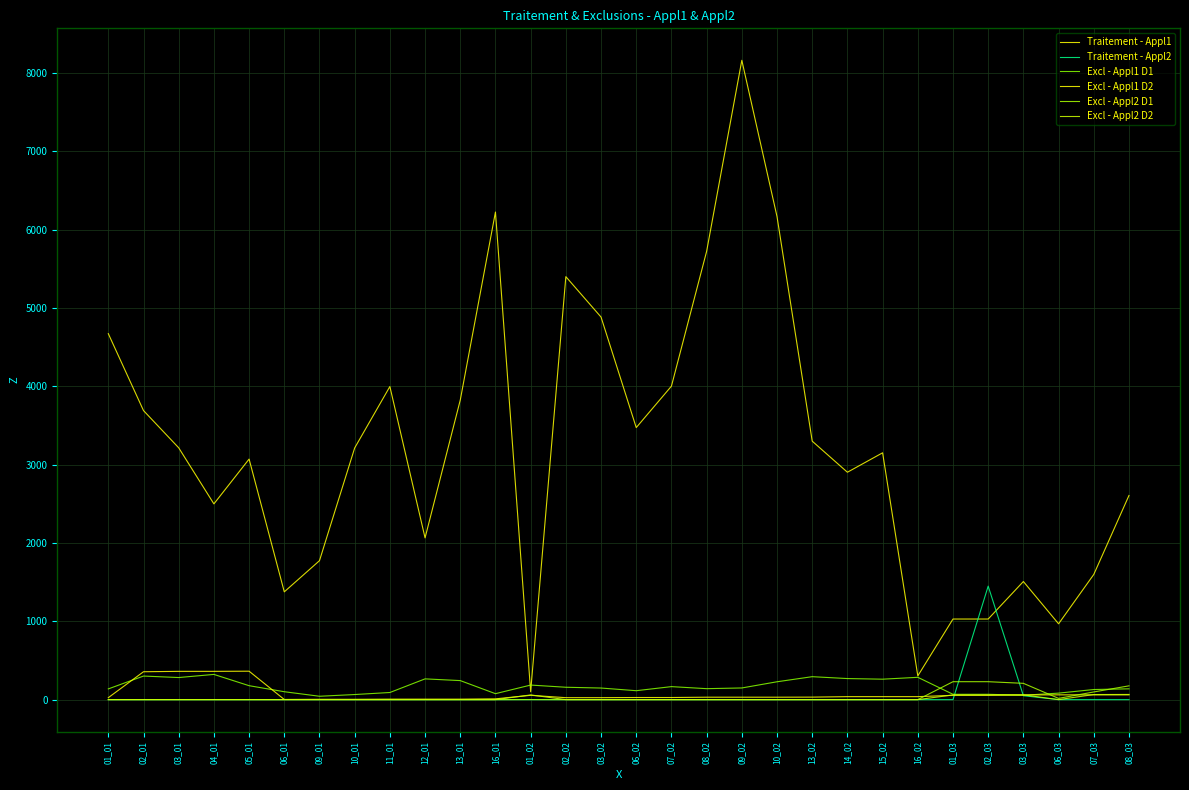

Which series has the largest range (max minus min)?

Traitement - Appl1